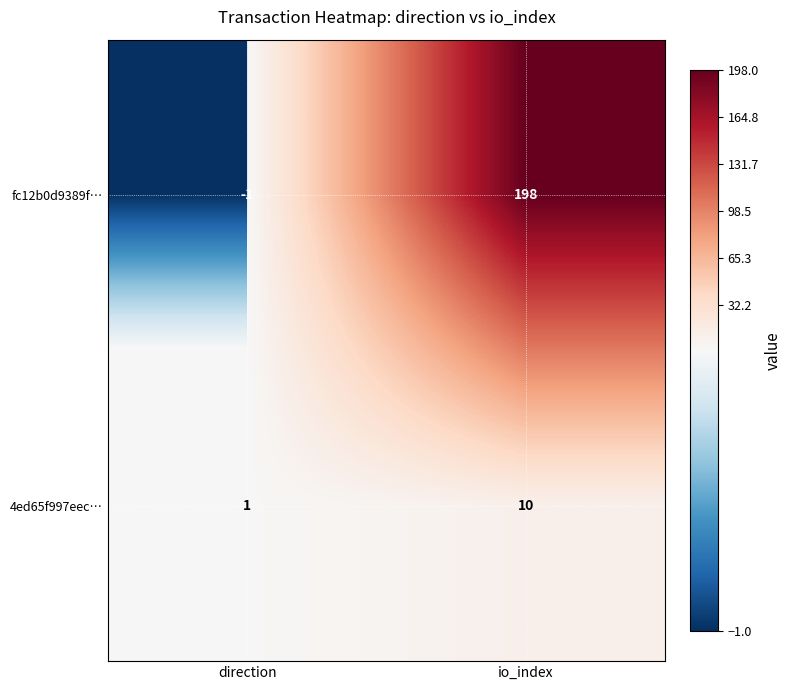

The value of 4ed65f997eec… at io_index is 10. True or false?

True